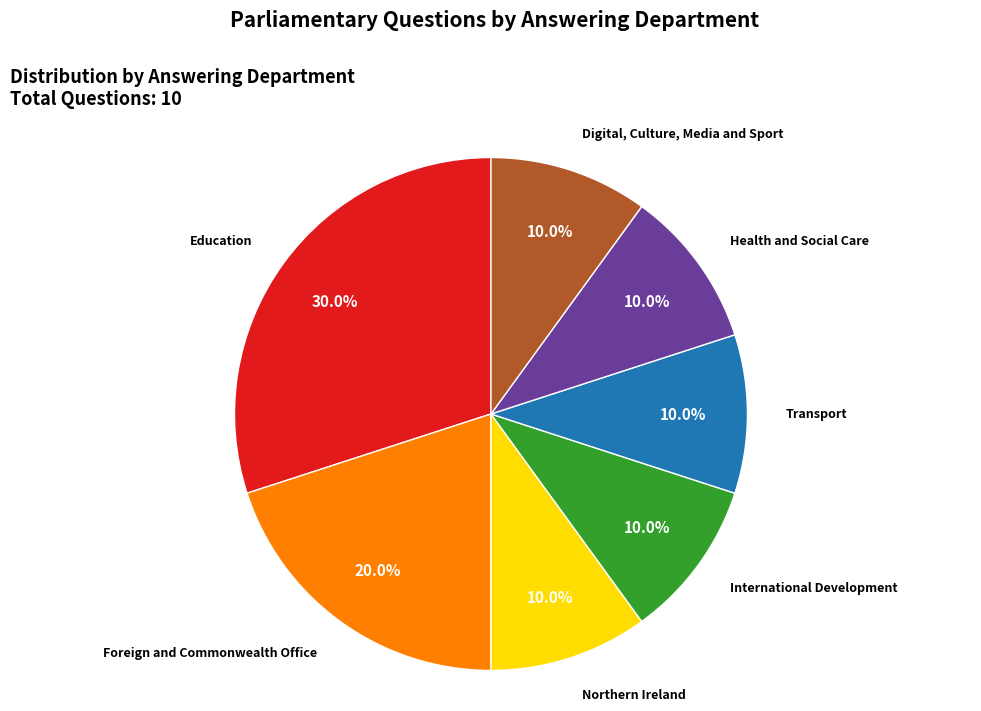

What is the ratio of the value at Transport to the value at Northern Ireland?

1.0